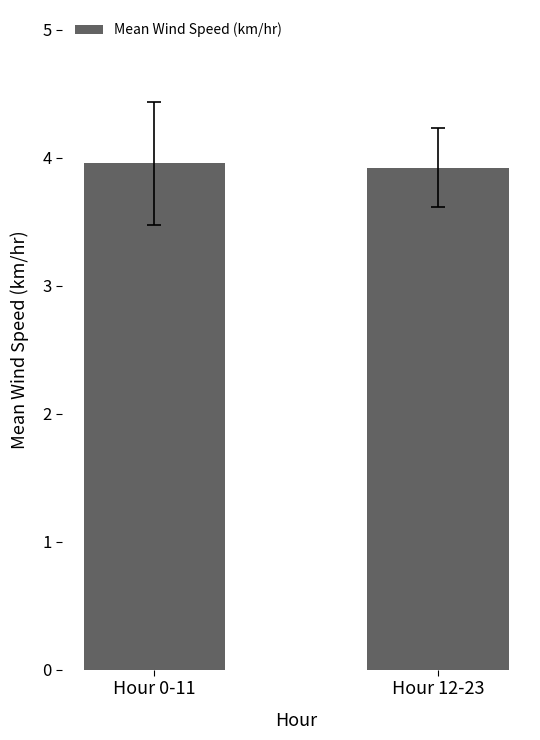

What is the minimum value shown in the chart?

3.9